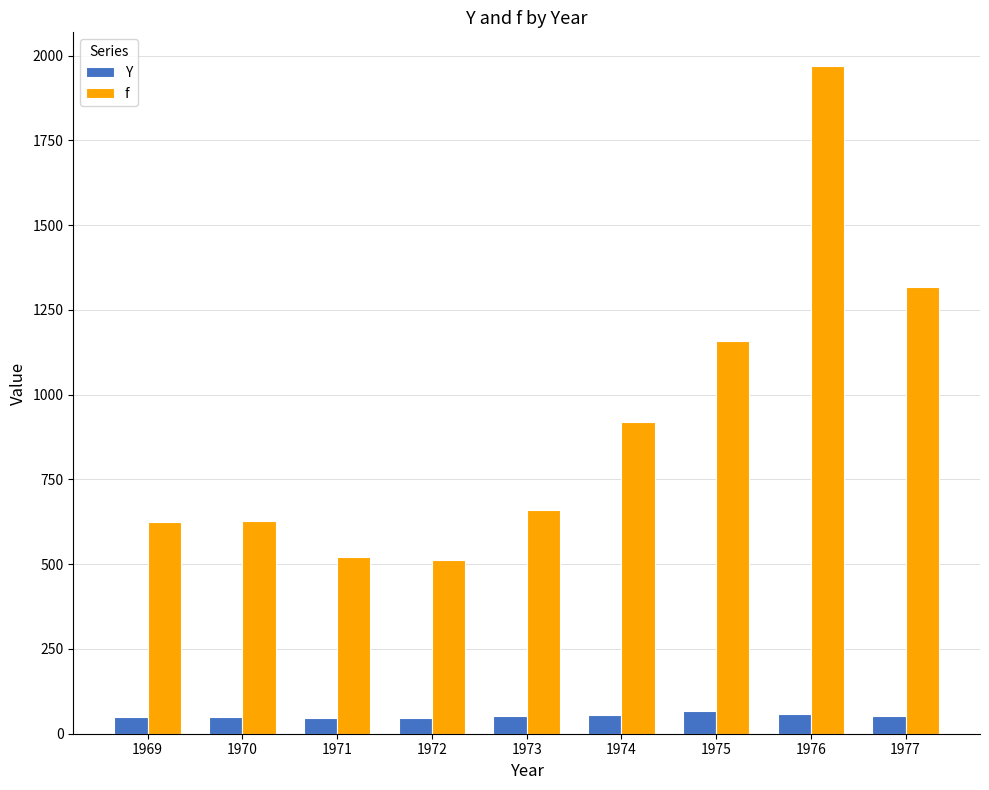

What is the difference between the second highest and minimum values in the Y series?

13.0